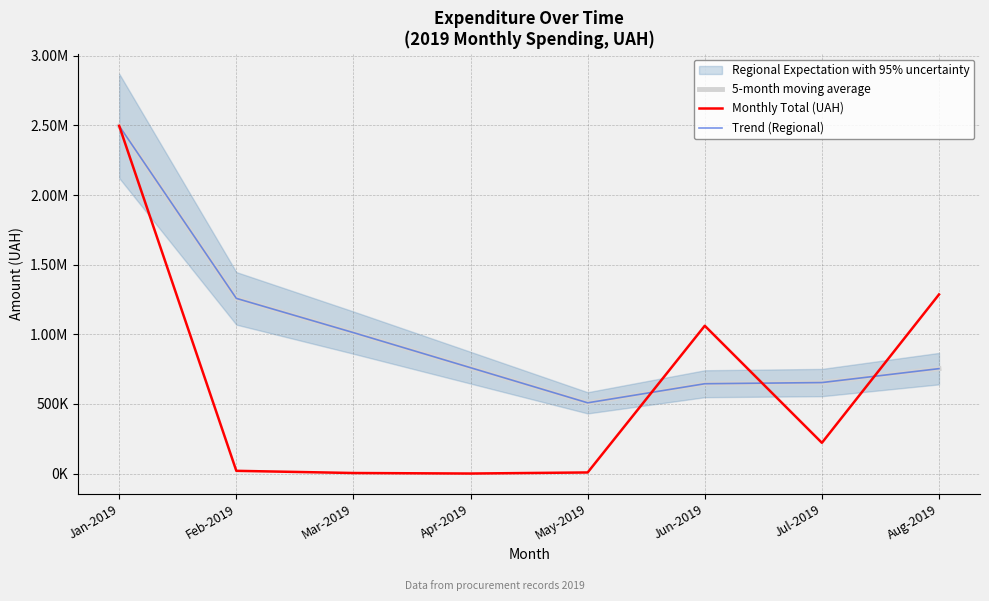

What is the total value across all series at Jul-2019?

1527760.4